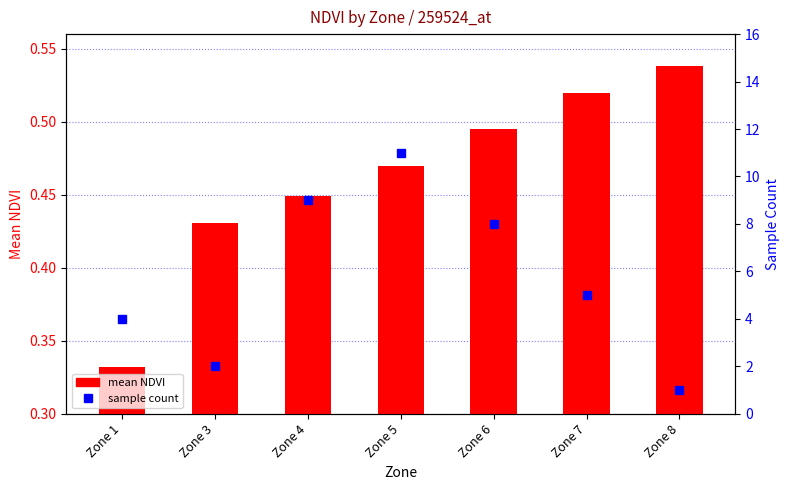

Reading left to right, transcribe all the data shown in this chart.

mean NDVI: 0.3	0.4	0.4	0.5	0.5	0.5	0.5
sample count: 4.0	2.0	9.0	11.0	8.0	5.0	1.0